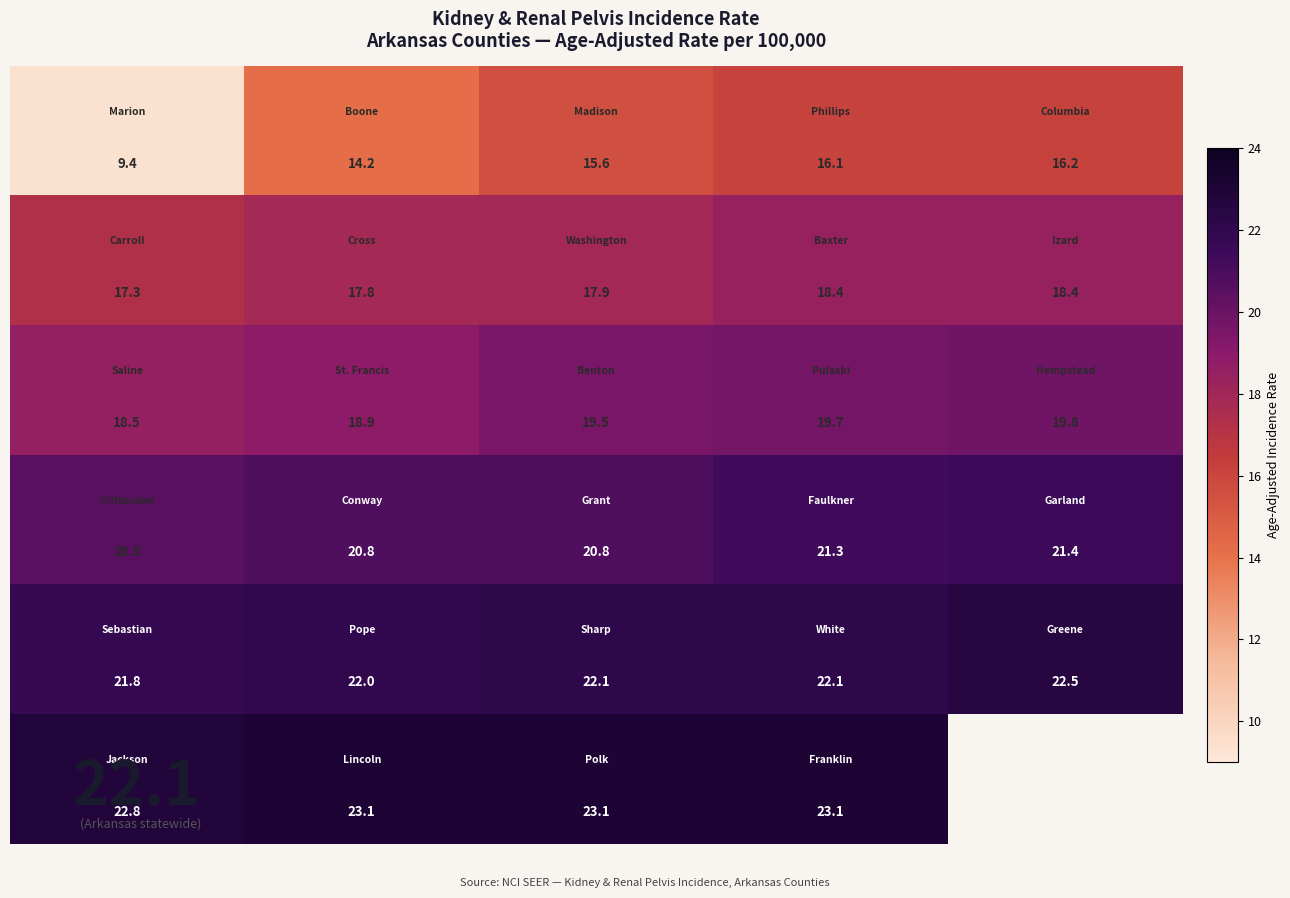

At which category is the sum across all series the highest?

3